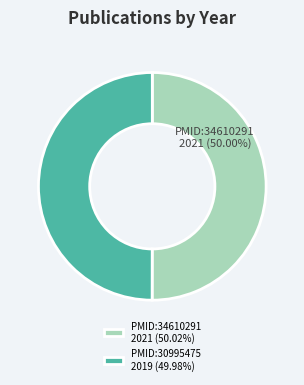

Is there a majority slice in this chart?

Yes